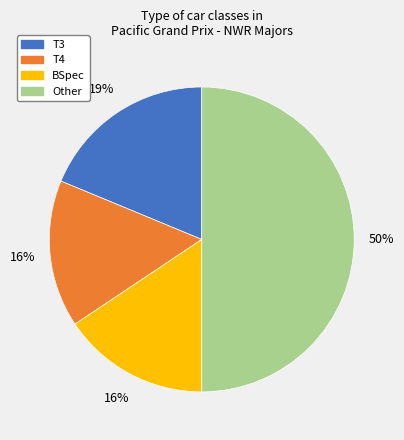

To the nearest percent, what is the average slice percentage?

25%